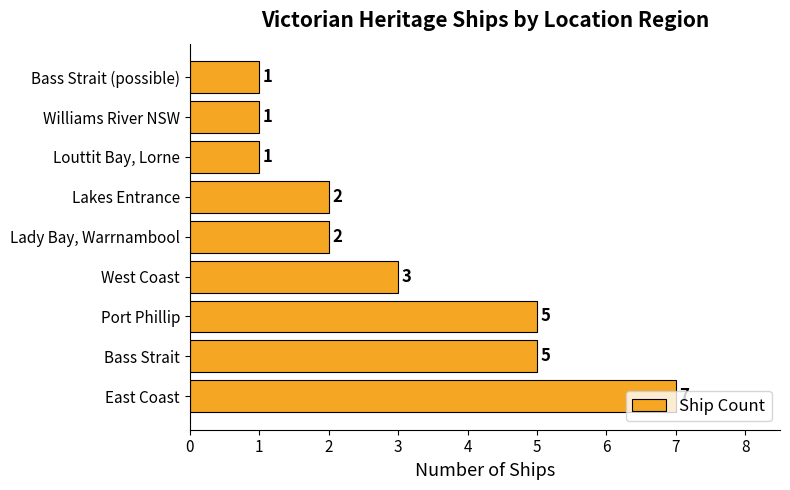

Is it true that the value at Lady Bay, Warrnambool is 2?

True